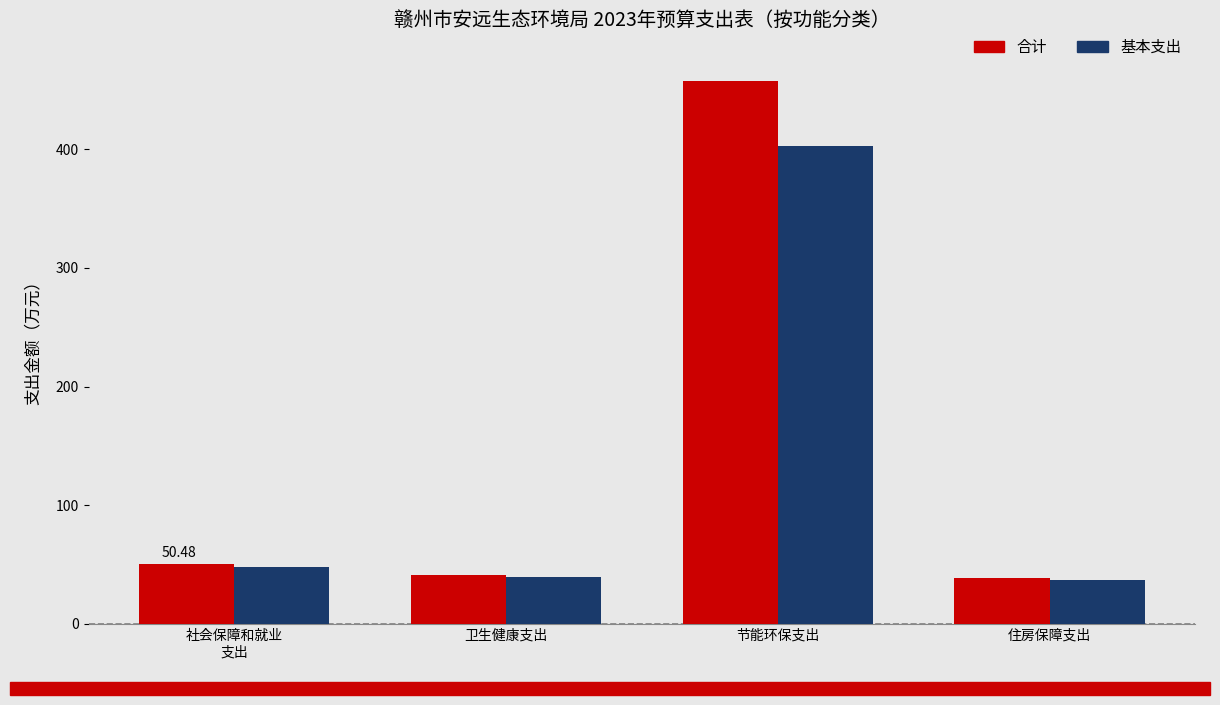

Rank the series at 节能环保支出 from highest to lowest value.

合计, 基本支出